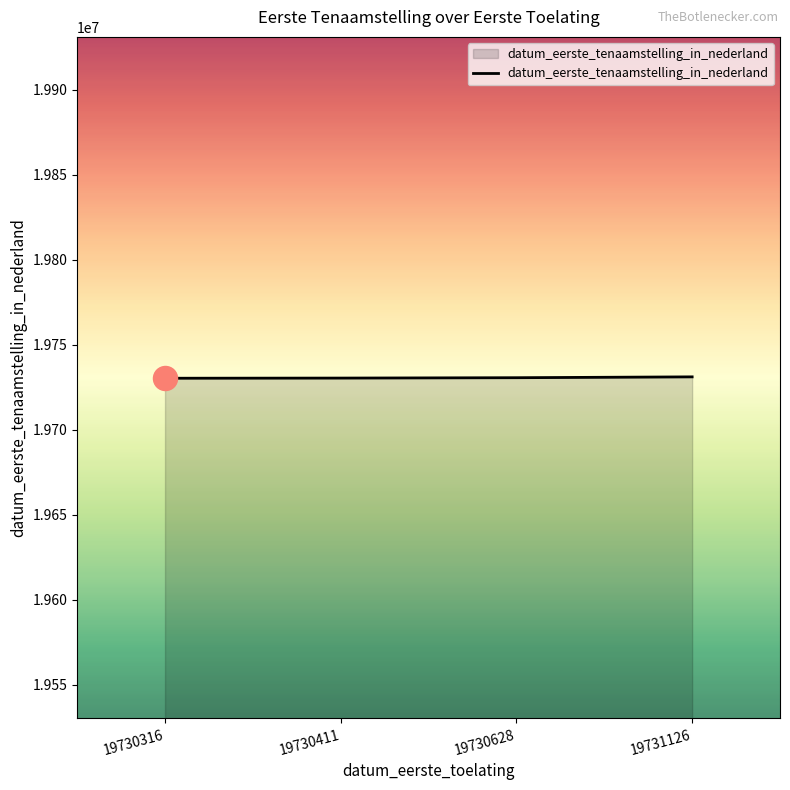

What is the ratio of the value at 19730411 to the value at 19731126?

1.0